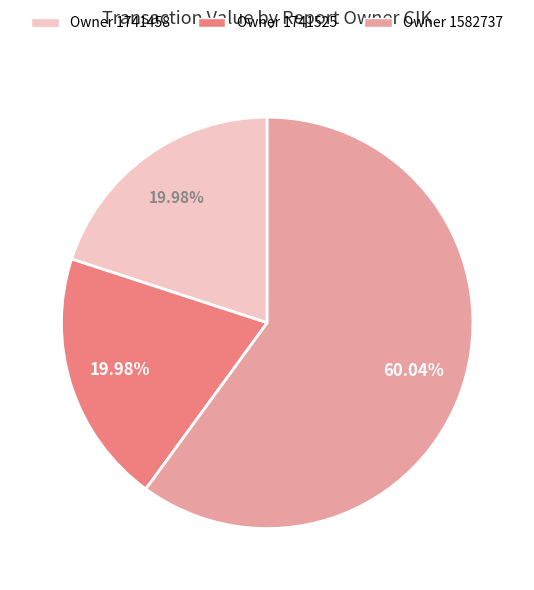

Is there any slice that represents more than half of the pie?

Yes